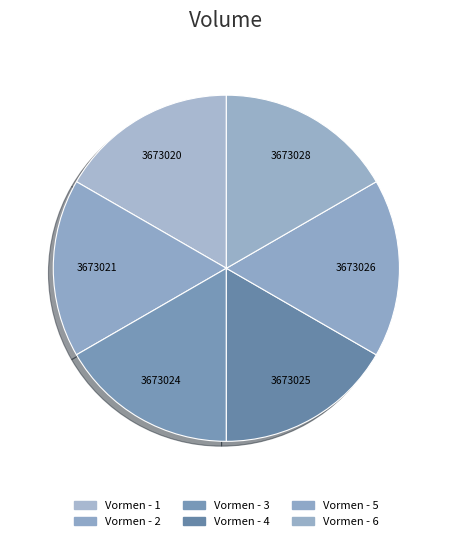

How many segments does this pie chart have?

6